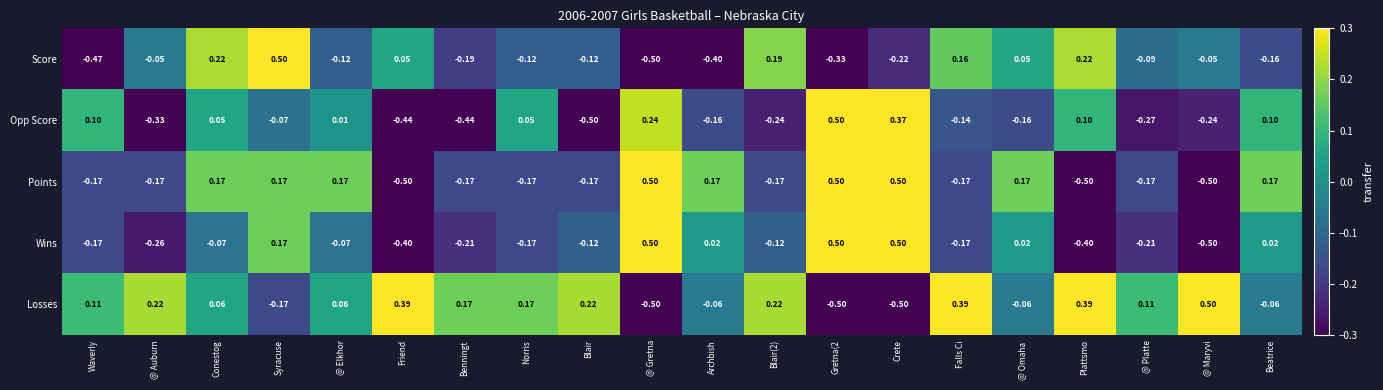

Which series changed the most between Blair and @ Platte?

Opp Score